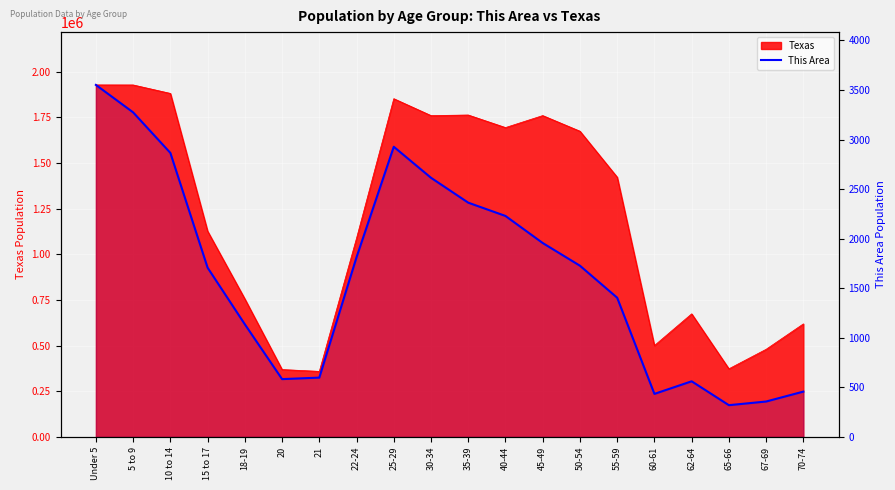

Where does the data first go above 1727?

Under 5